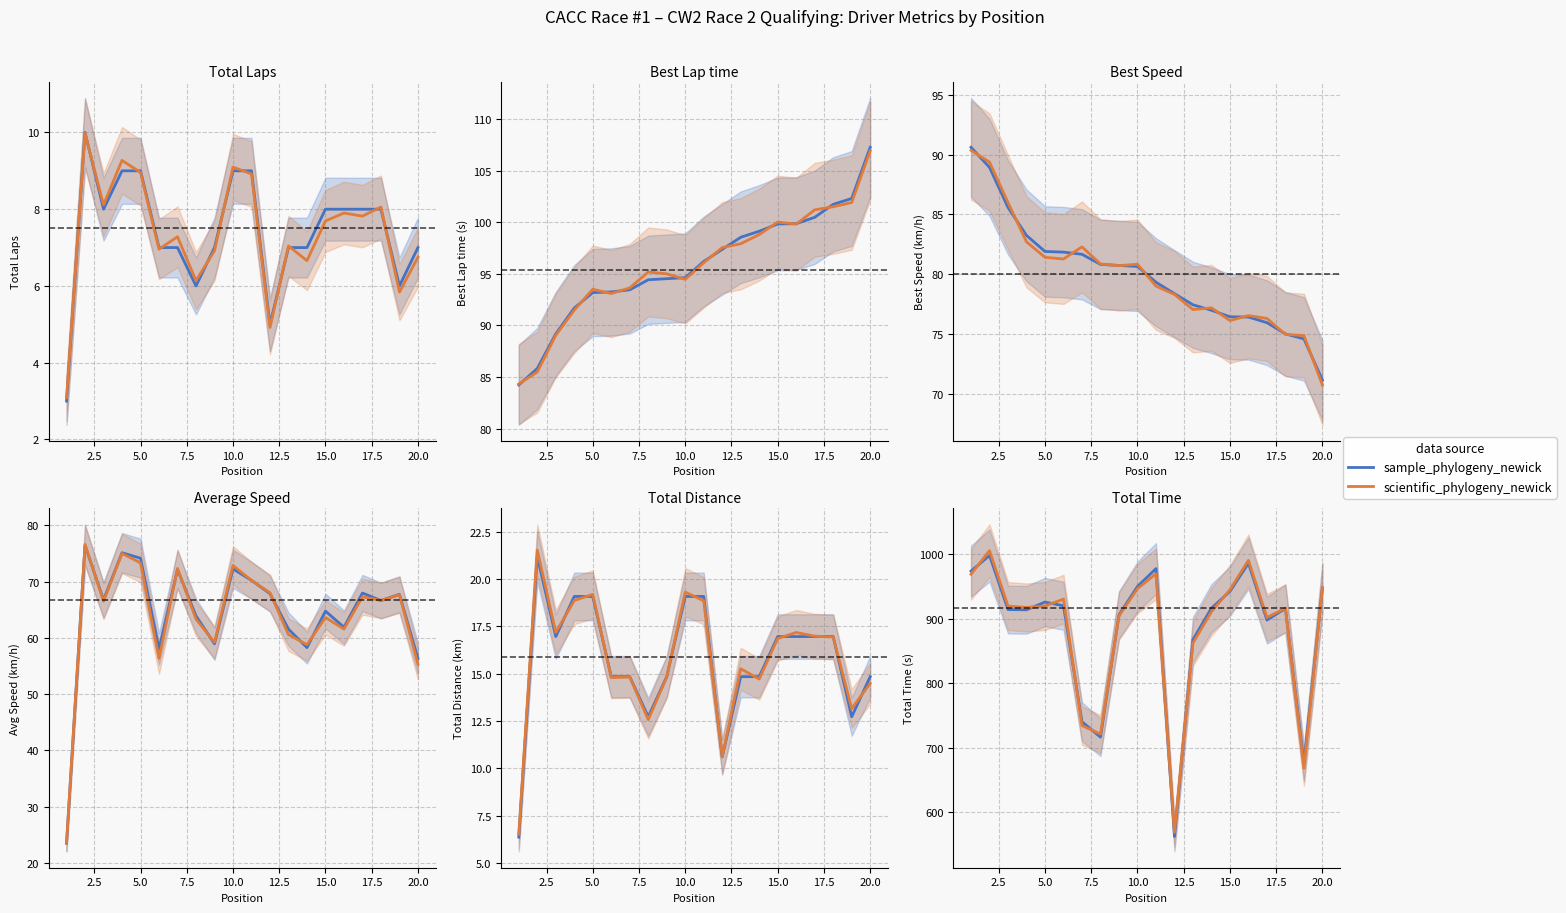

How many lines are shown in the chart?

2